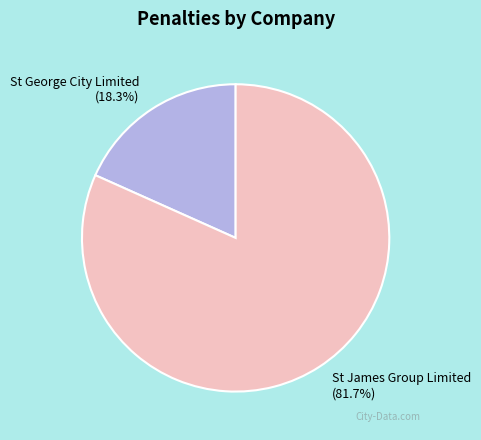

Is there a majority slice in this chart?

Yes